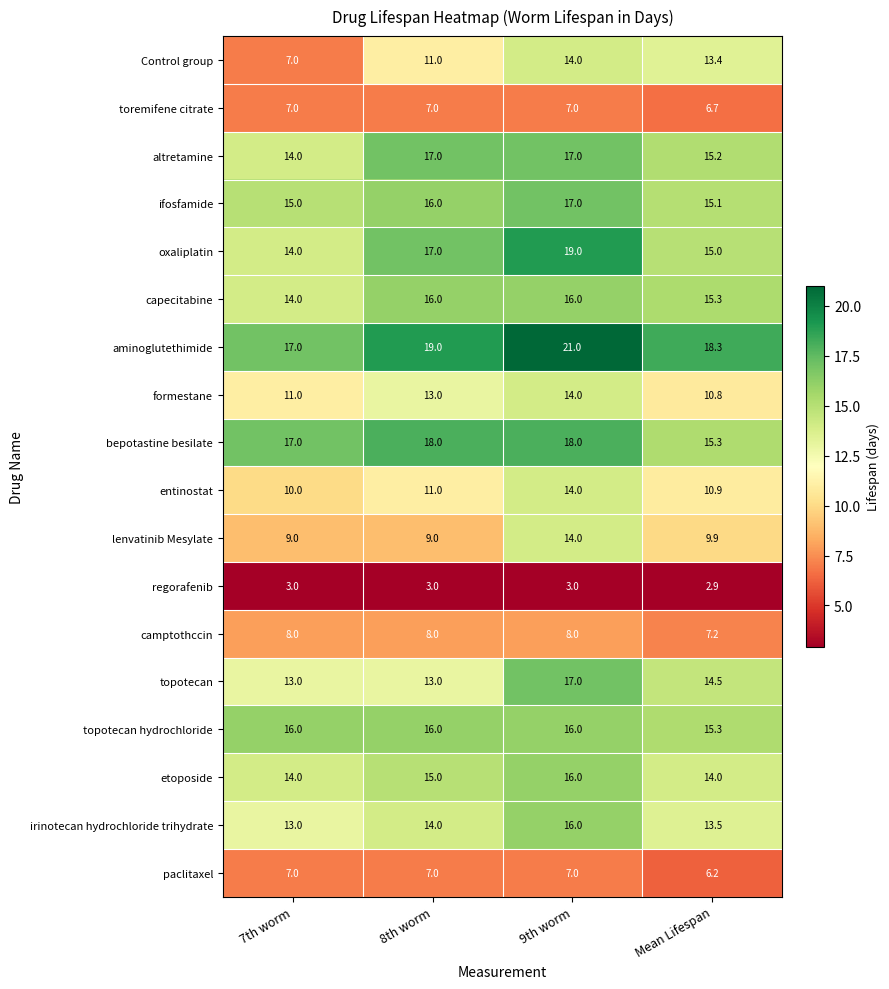

What is the spread (max minus min) of values at 9th worm?

18.0